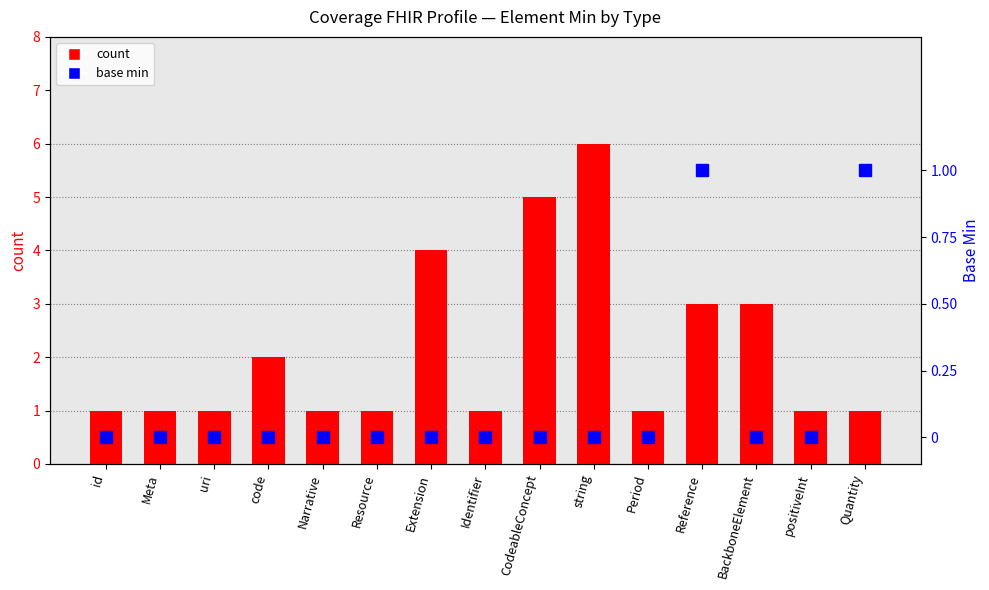

Is the value of count at Extension greater than the value of base min at BackboneElement?

Yes